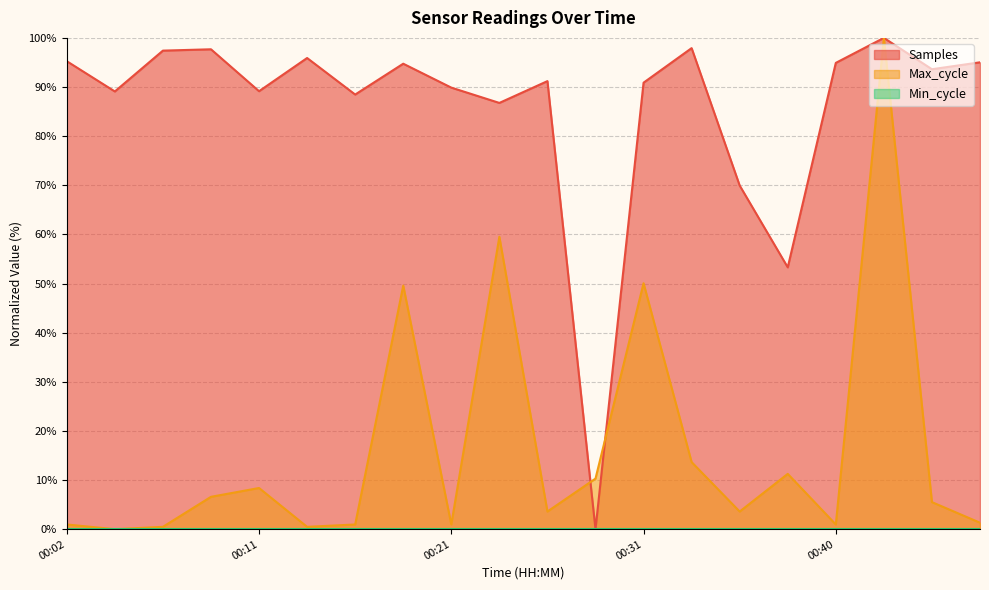

What is the maximum value for Max_cycle?

100.0